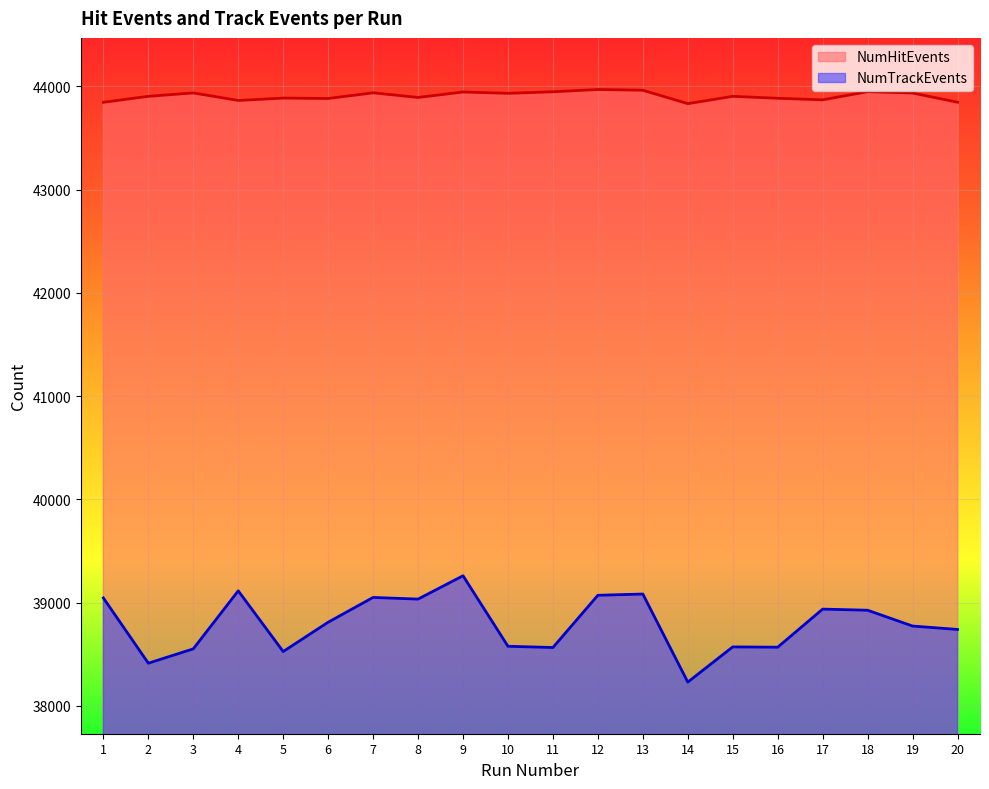

At which category does NumHitEvents reach its first local peak?

3